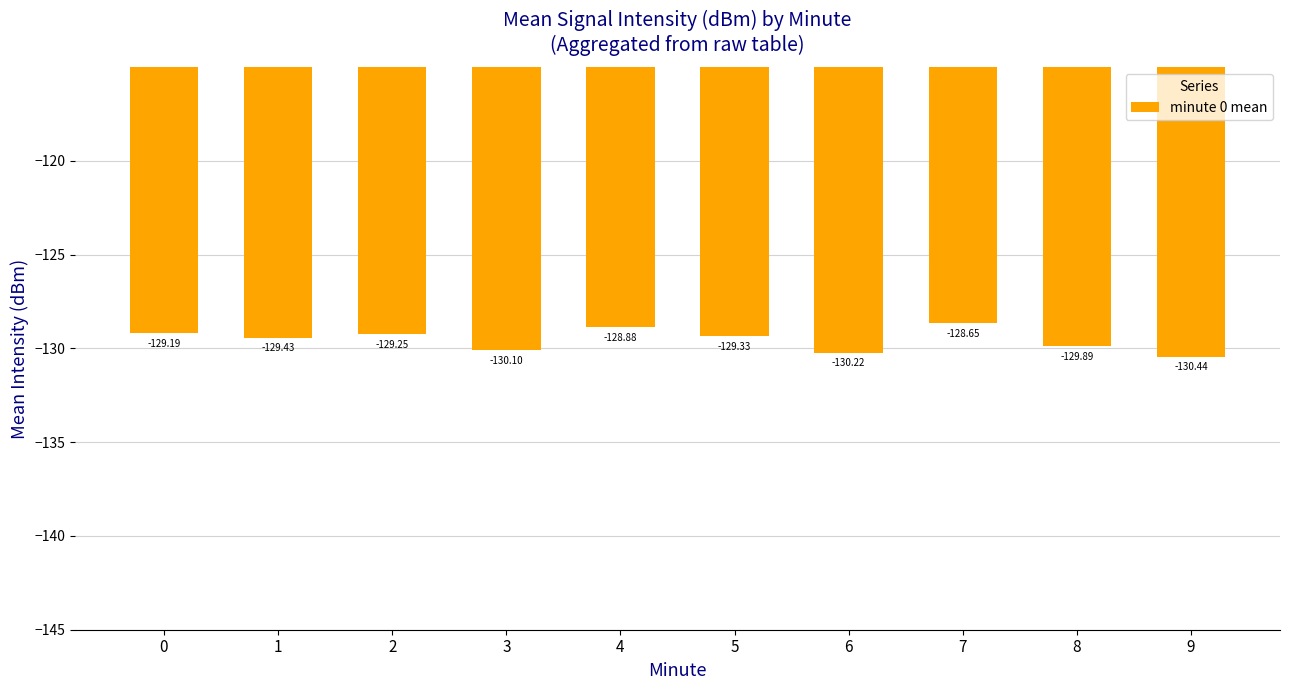

How many data points does each series have?

10